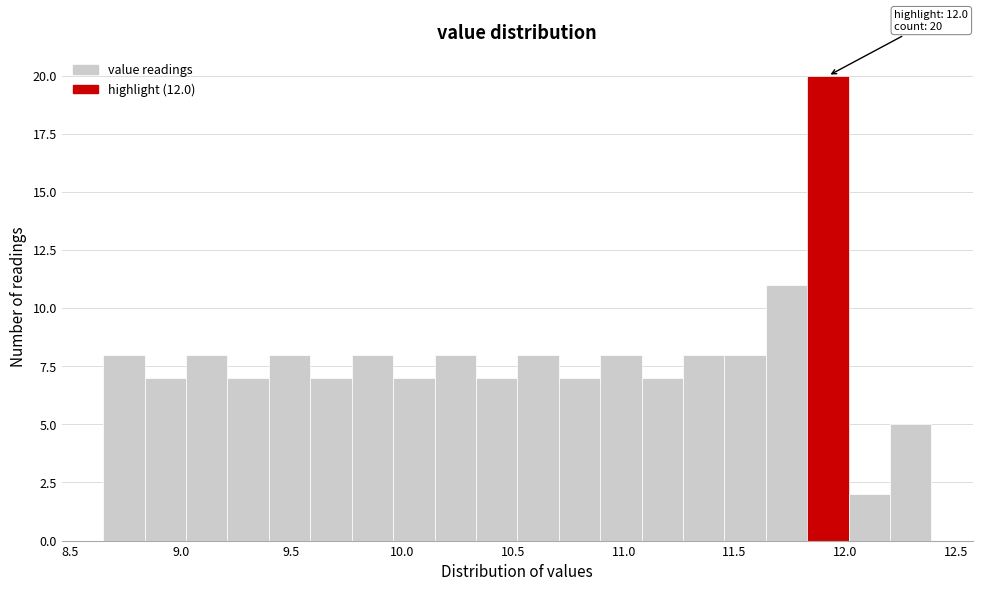

Around what value on the x-axis is the tallest bar? Give the approximate position of its centre, as read against the axis.

11.90